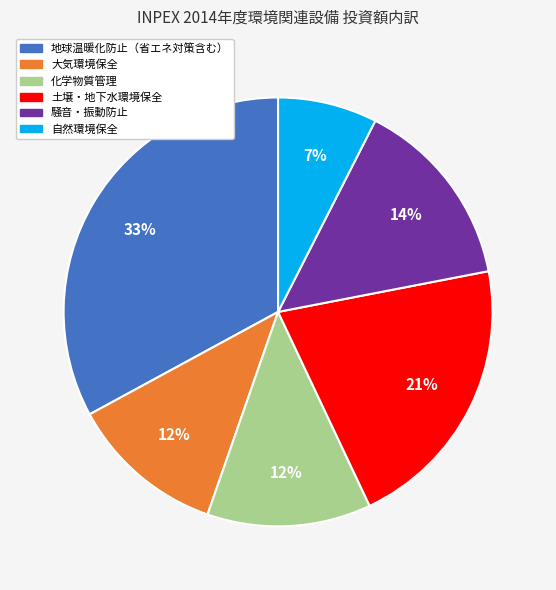

Approximately how many times larger is the value at 土壌・地下水環境保全 compared to 大気環境保全?

1.8